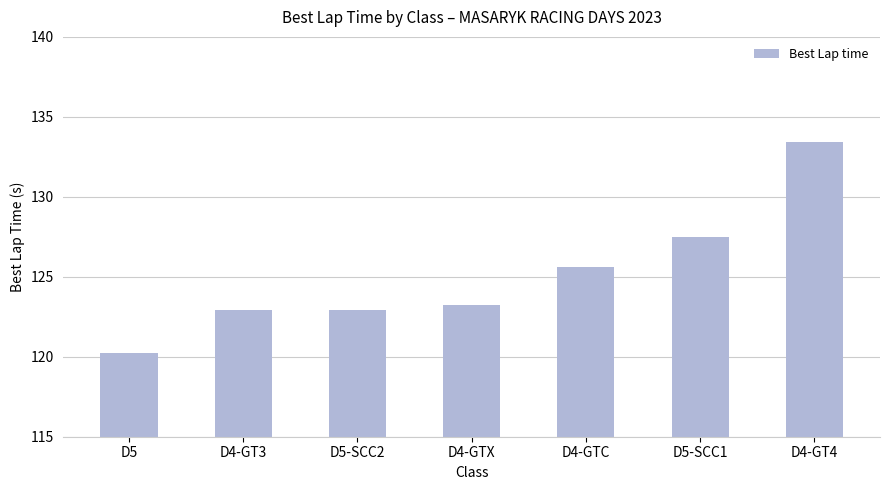

True or false: the data shows 66.7 at D5-SCC2.

False